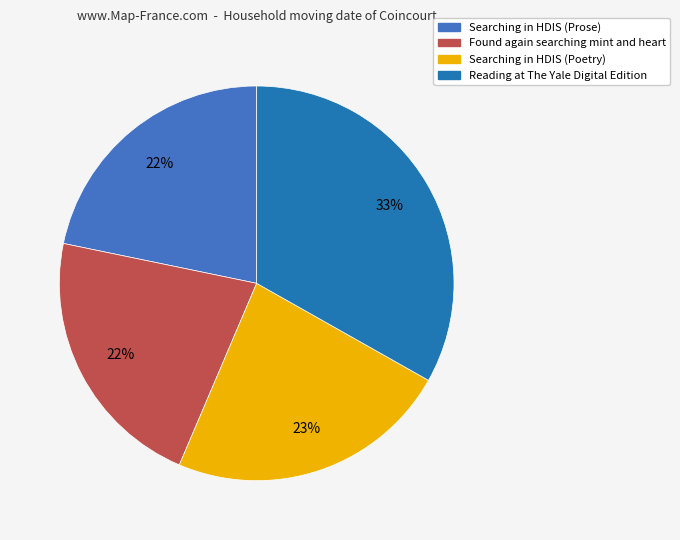

Does any single category account for the majority?

No